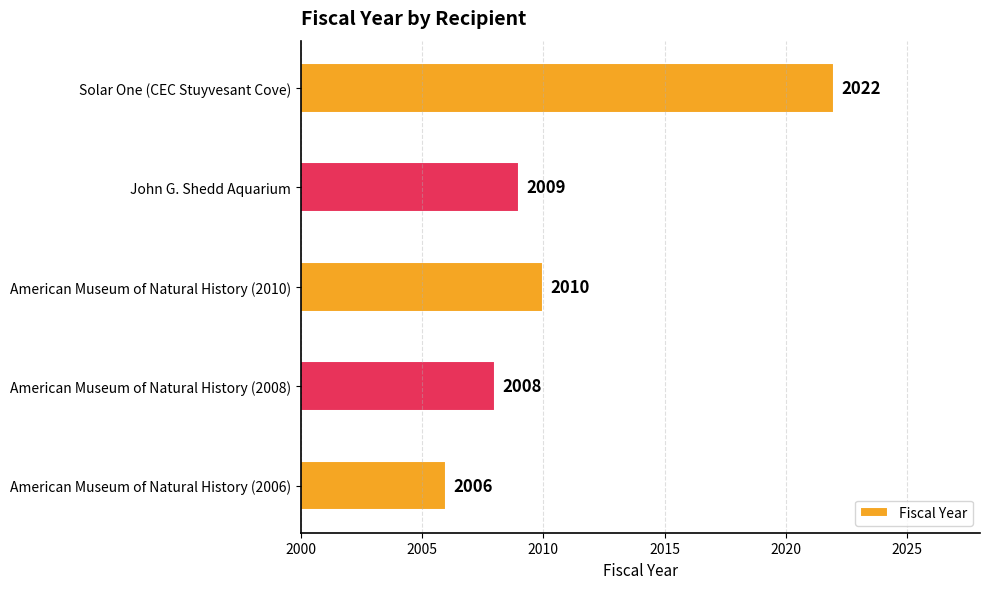

Rank the categories by value from lowest to highest.

American Museum of Natural History (2006), American Museum of Natural History (2008), John G. Shedd Aquarium, American Museum of Natural History (2010), Solar One (CEC Stuyvesant Cove)